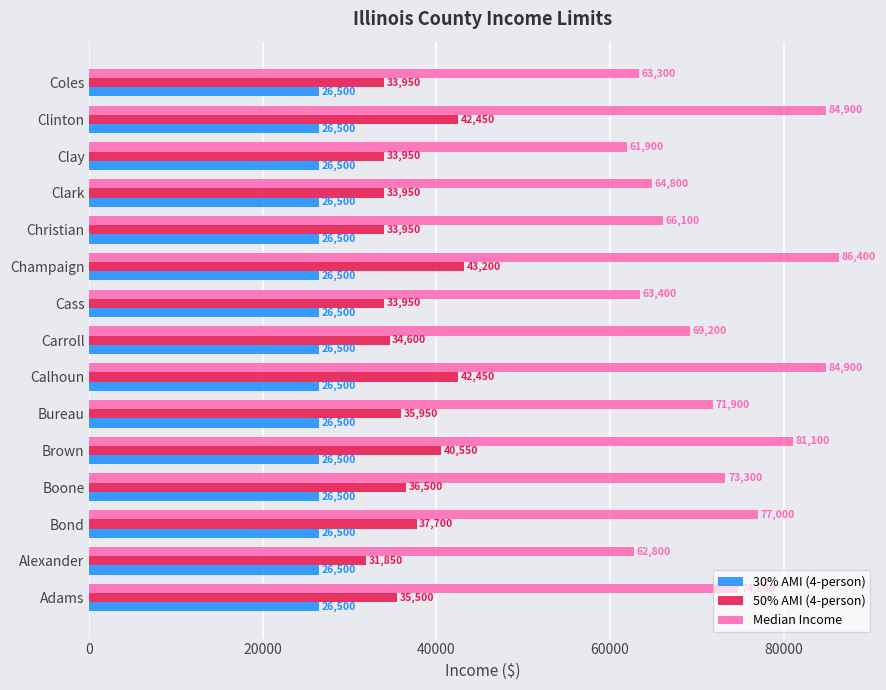

Read the 30% AMI (4-person) value at Christian.

26500